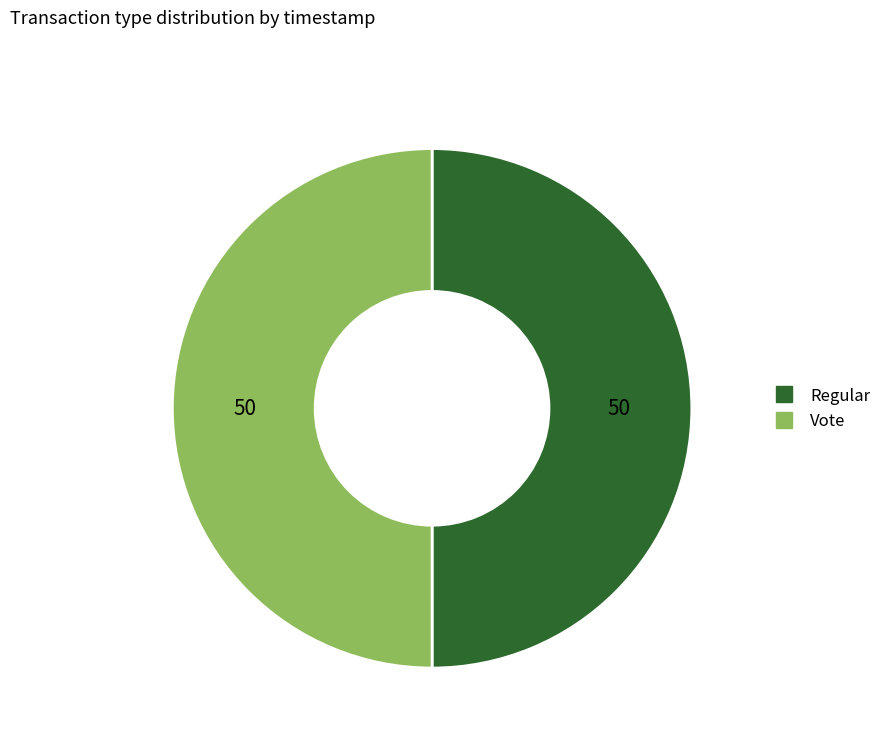

Approximately how many times larger is the value at Regular compared to Vote?

1.0